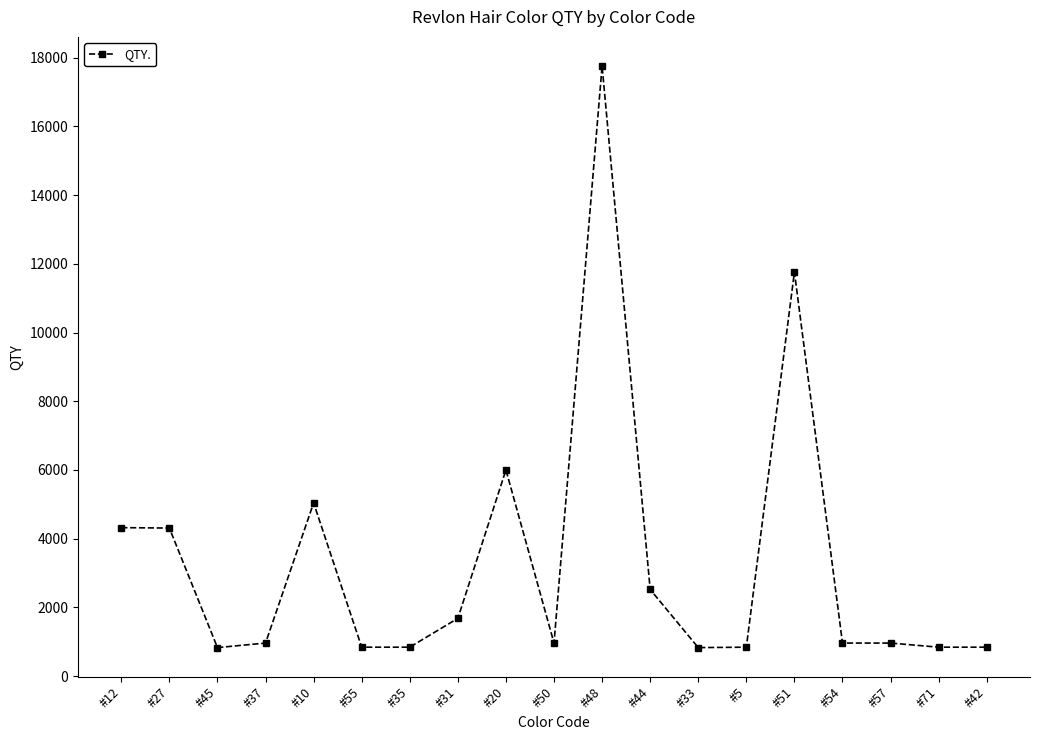

The value at #37 is 1653. True or false?

False